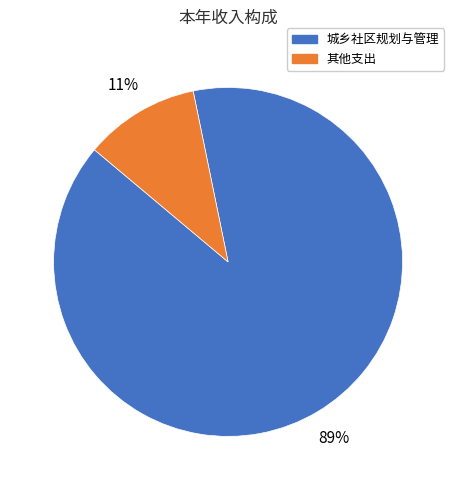

To the nearest percent, what is the average slice percentage?

50%